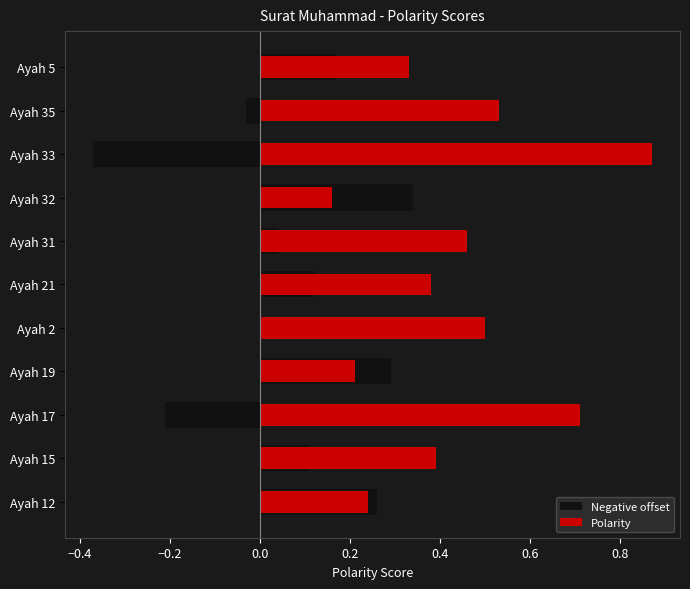

What is the total value across all series at Ayah 21?

0.5